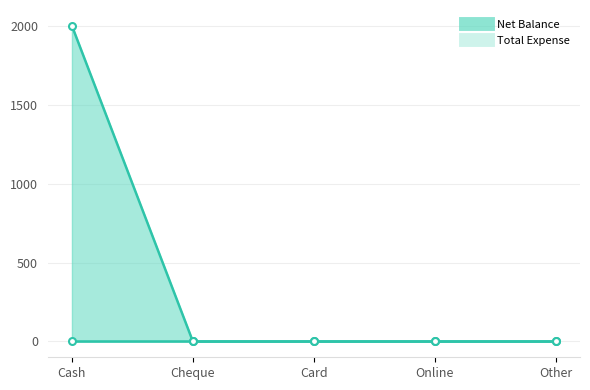

The chart shows a value of -1105 at Cheque. True or false?

False